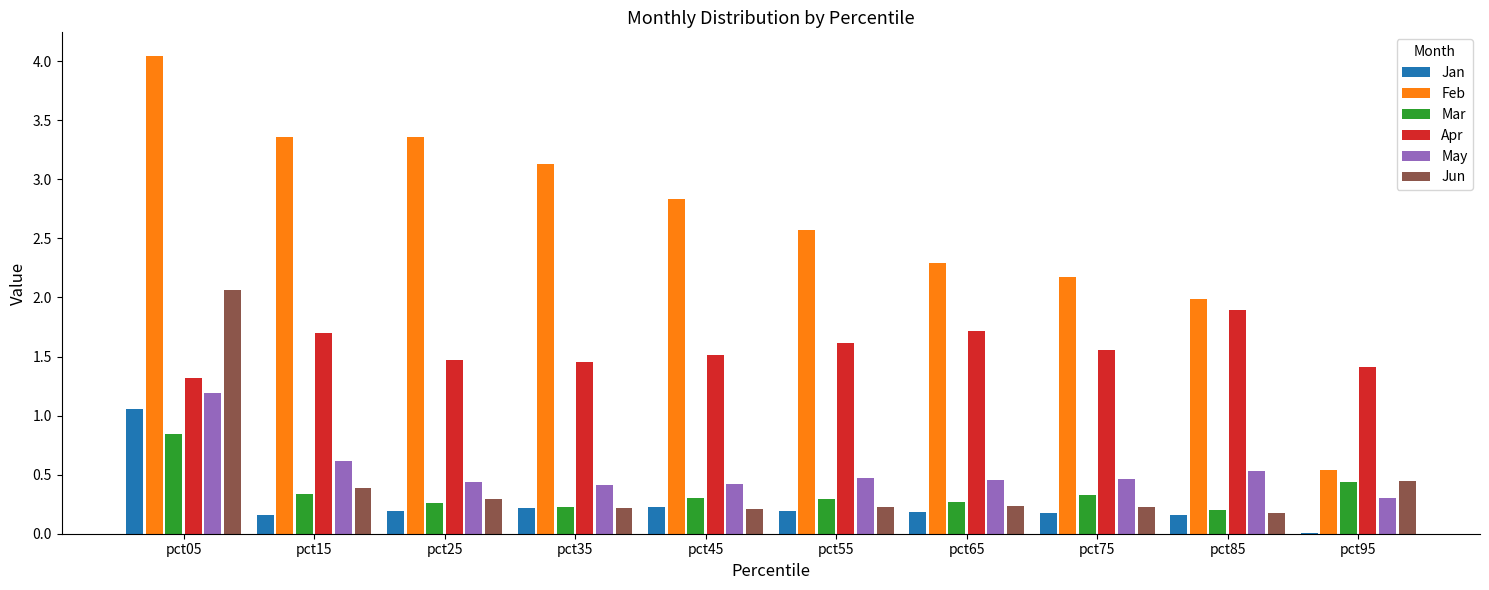

What is the sum of the Mar values at pct95 and pct15?

0.8